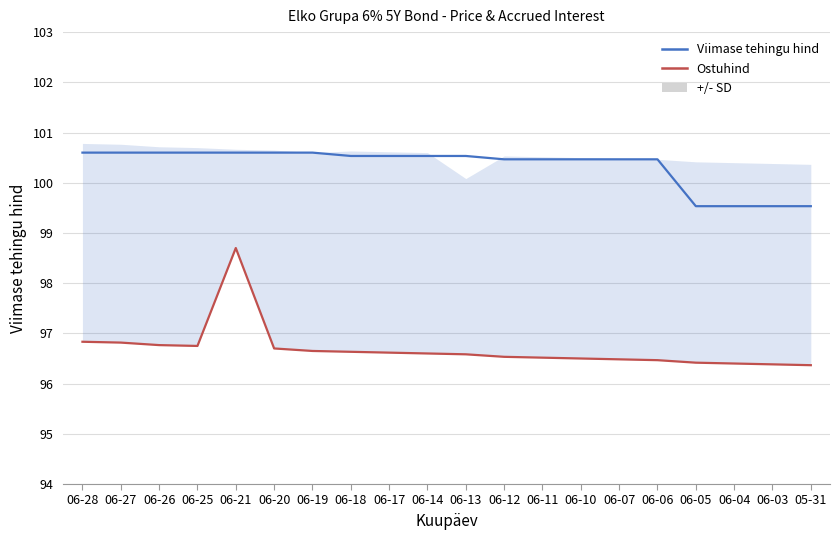

True or false: Viimase tehingu hind has a value of 167.2 at 05-31.

False